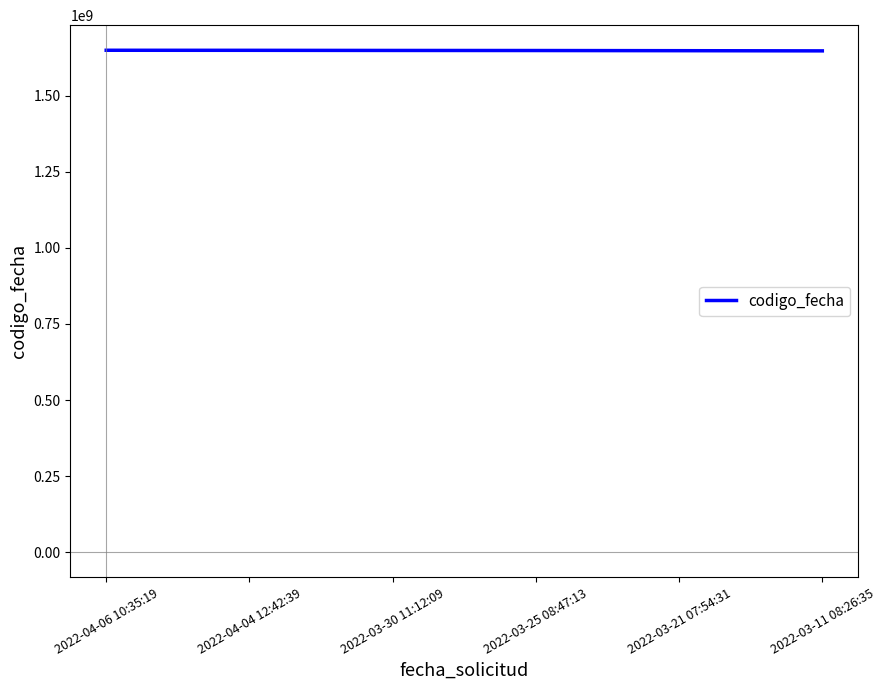

How many lines are shown in the chart?

1